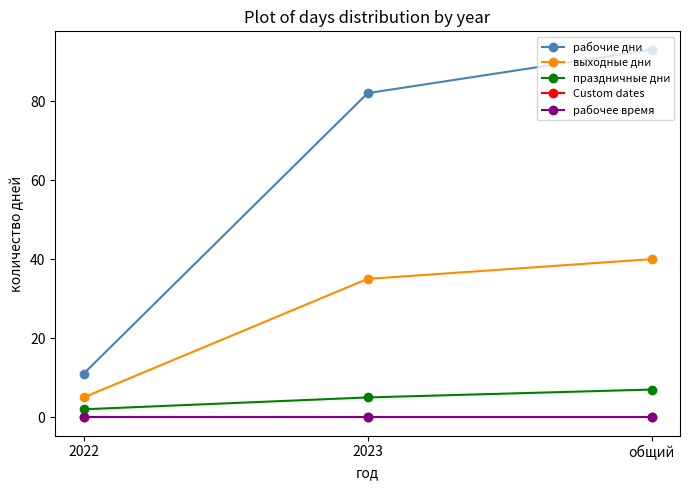

Reading left to right, what are all the values shown in this chart?

рабочие дни: 11	82	93
выходные дни: 5	35	40
праздничные дни: 2	5	7
Custom dates: 0	0	0
рабочее время: 0	0	0